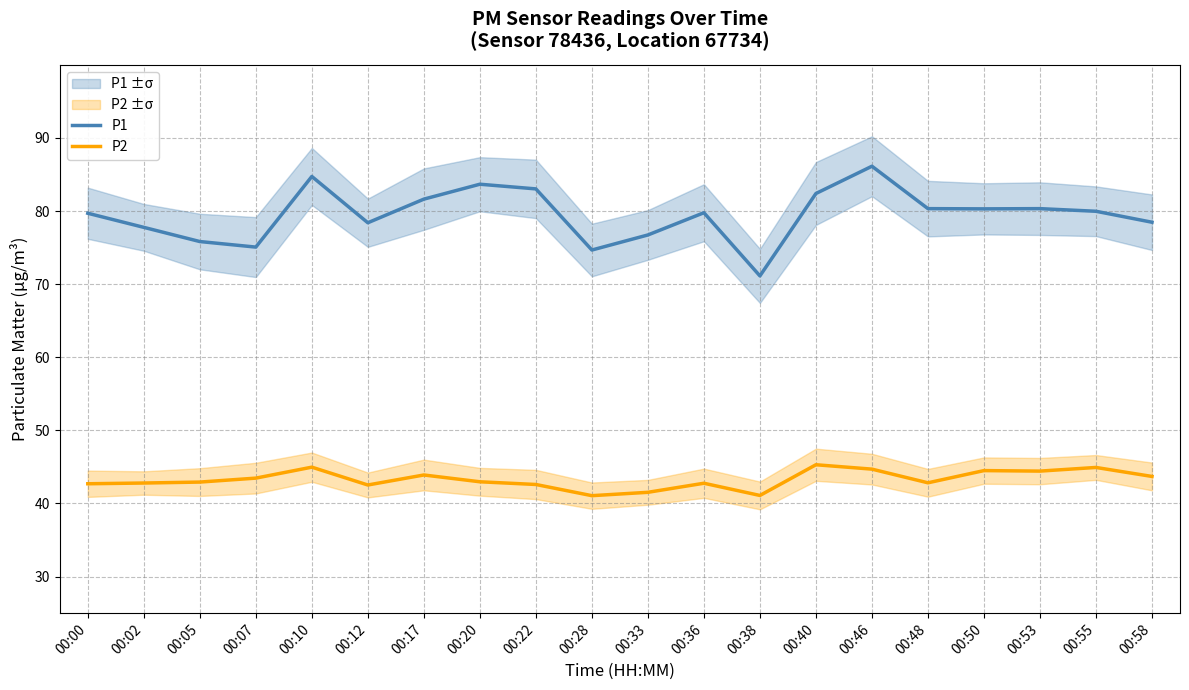

The P2 series shows 30.5 at 00:17. True or false?

False